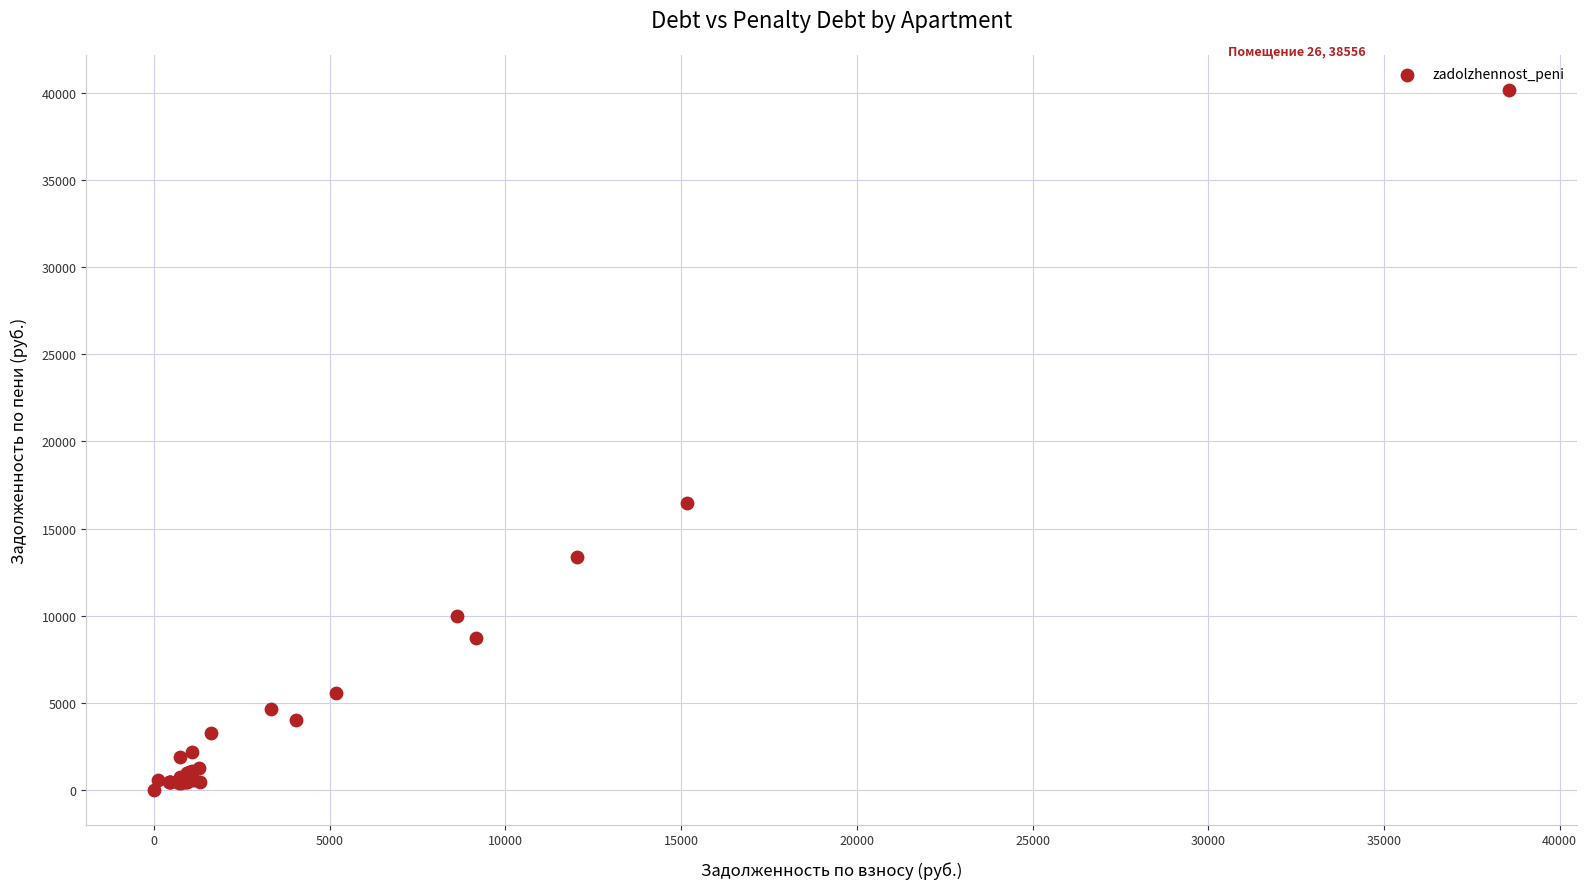

What Y value in the scatter plot is closest to 20100?

16492.9